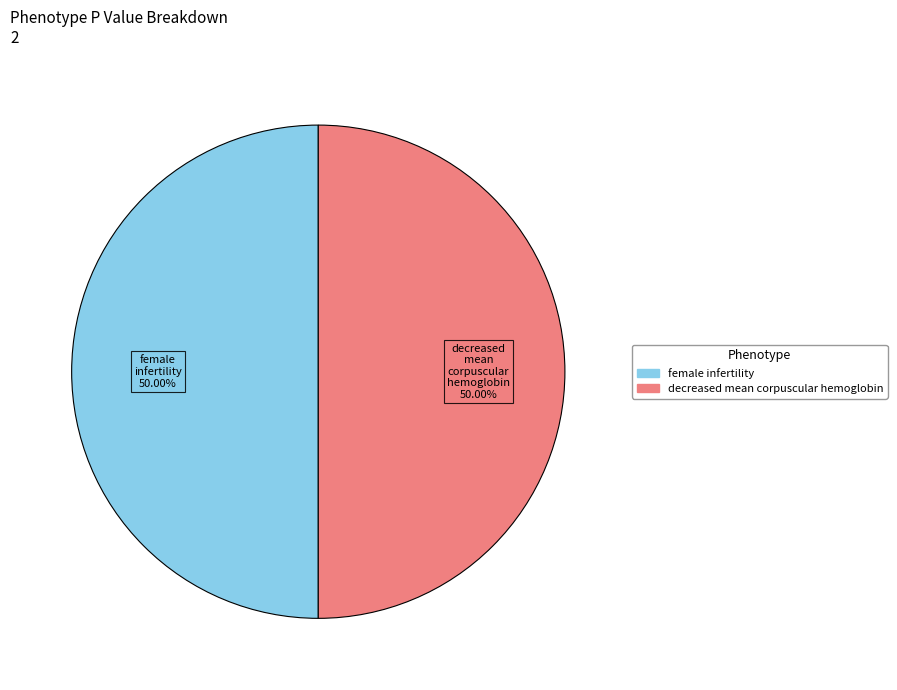

Combined, do female infertility and decreased mean corpuscular hemoglobin account for over 50%?

Yes